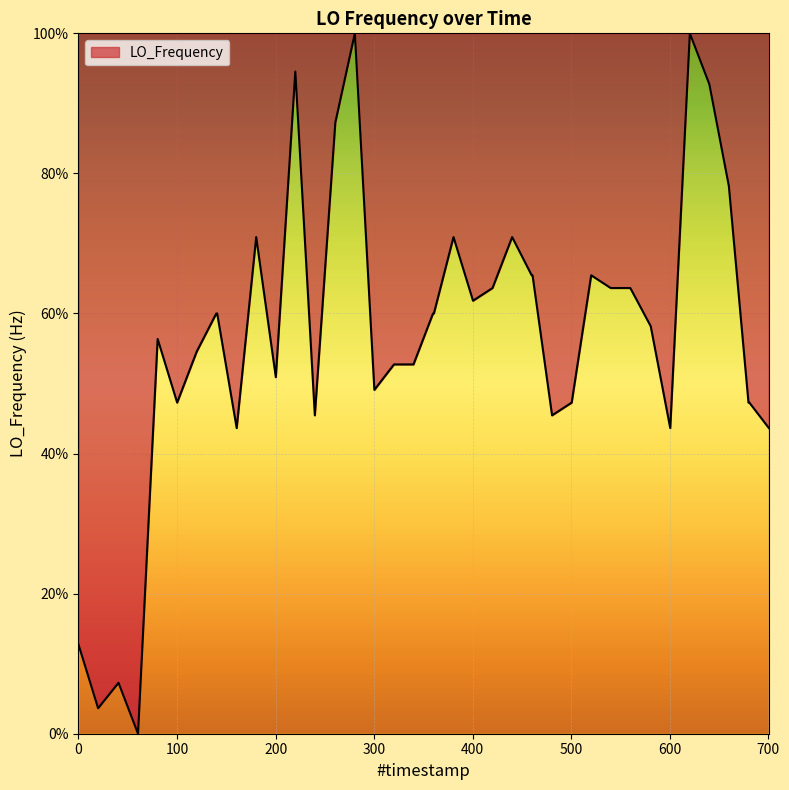

What is the maximum value shown in the chart?

100.0